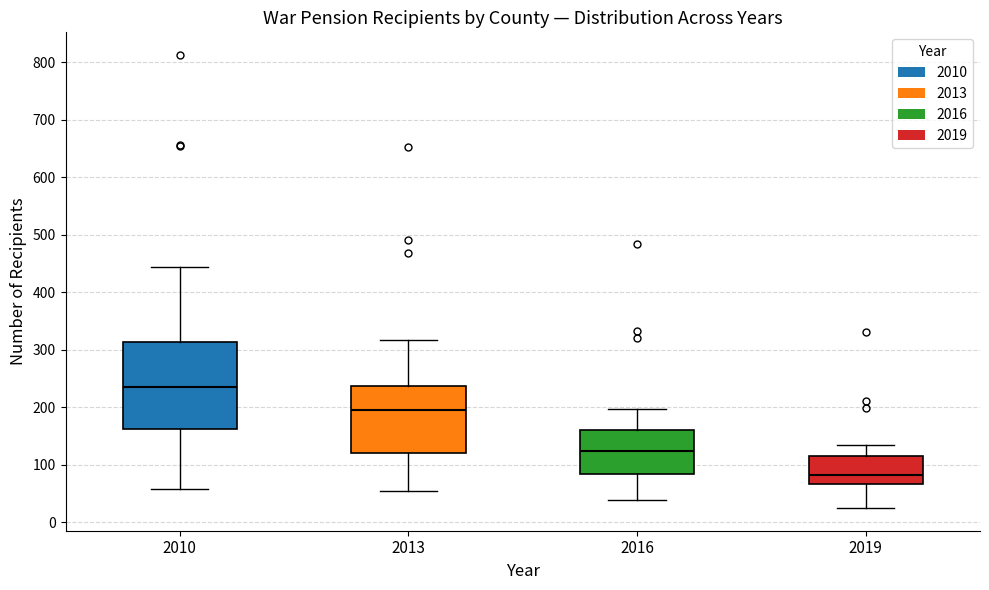

Comparing the boxes themselves (not the whiskers), which one is the tallest?

2010